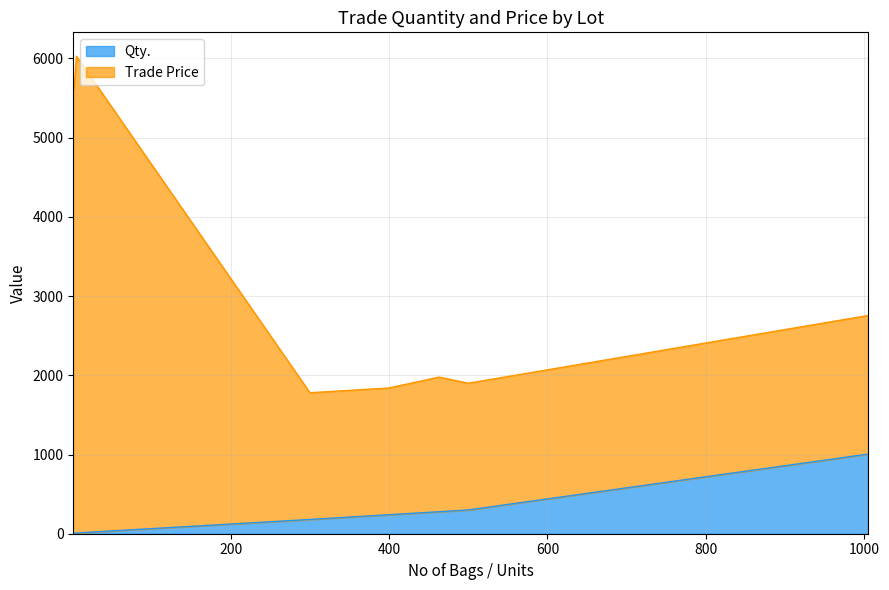

How many lines are shown in the chart?

2